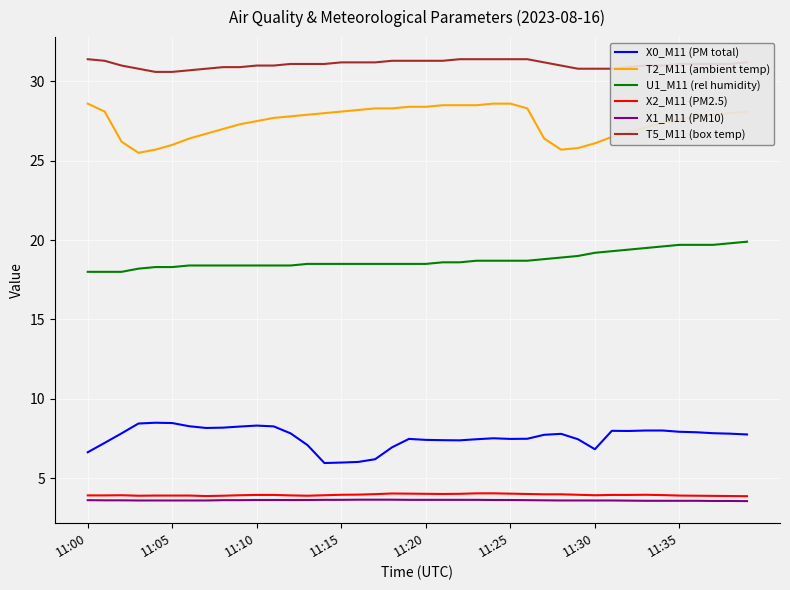

Which series has the largest range (max minus min)?

T2_M11 (ambient temp)